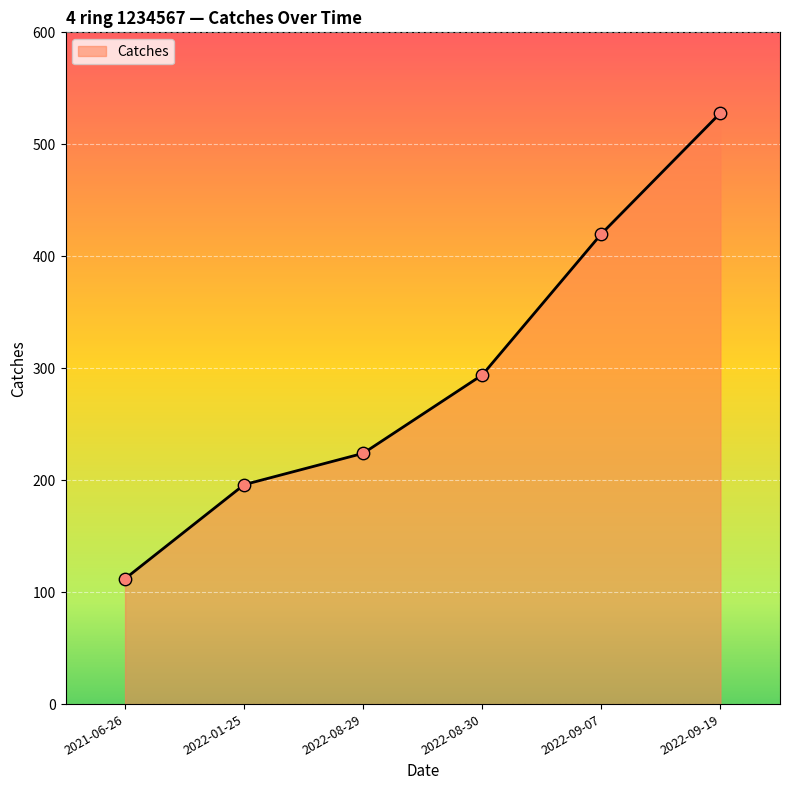

What is the change in value from 2022-09-07 to 2022-09-19?

+108